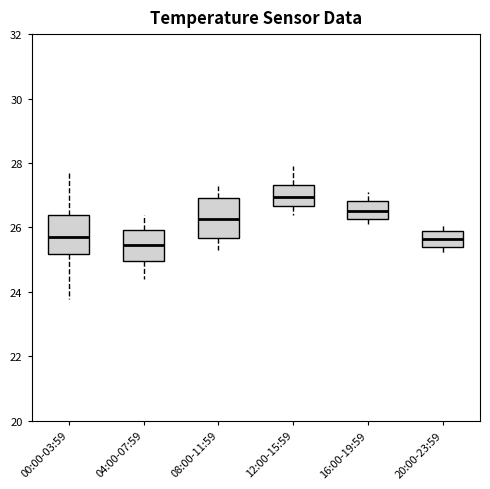

Reading left to right, read every box against the y-axis: the position of its median line, the range the box covers, and the ends of its whiskers. The values are not printed on the chart, so give them approximately, as read against the axis.

00:00-03:59: median 25.8, box 25.2 to 26.4, whiskers 23.8 to 27.8
04:00-07:59: median 25.4, box 25.0 to 26.0, whiskers 24.4 to 26.4
08:00-11:59: median 26.2, box 25.6 to 27.0, whiskers 25.4 to 27.4
12:00-15:59: median 27.0, box 26.6 to 27.4, whiskers 26.4 to 28.0
16:00-19:59: median 26.6, box 26.2 to 26.8, whiskers 26.2 (just below the box's lower edge) to 27.2
20:00-23:59: median 25.6, box 25.4 to 26.0, whiskers 25.2 to 26.2